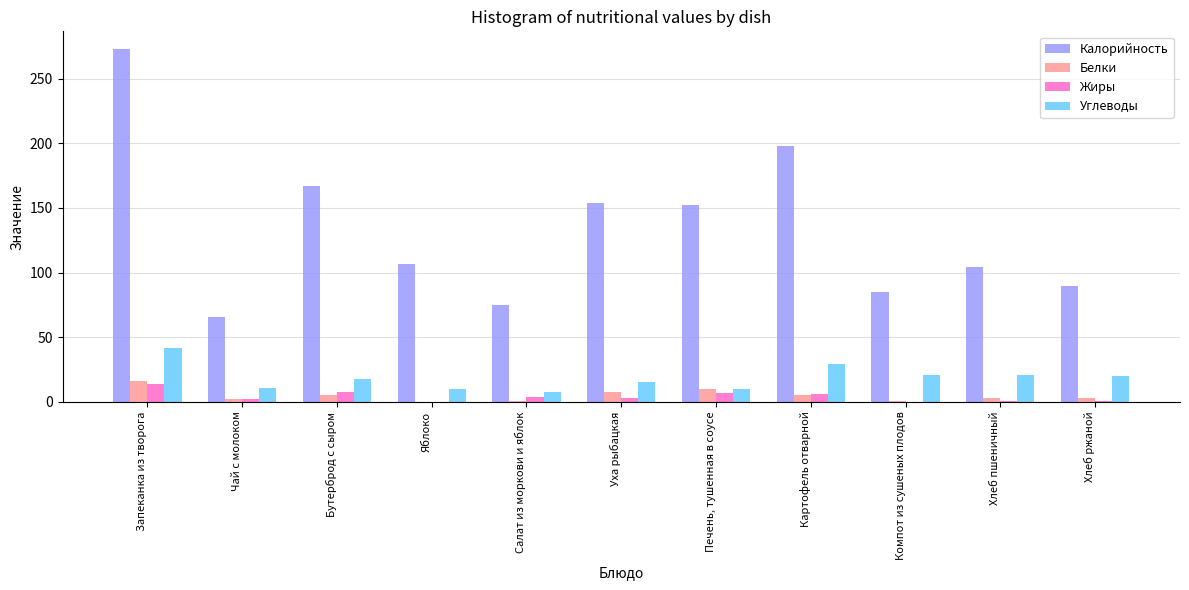

What is the total value across all series at Компот из сушеных плодов?

107